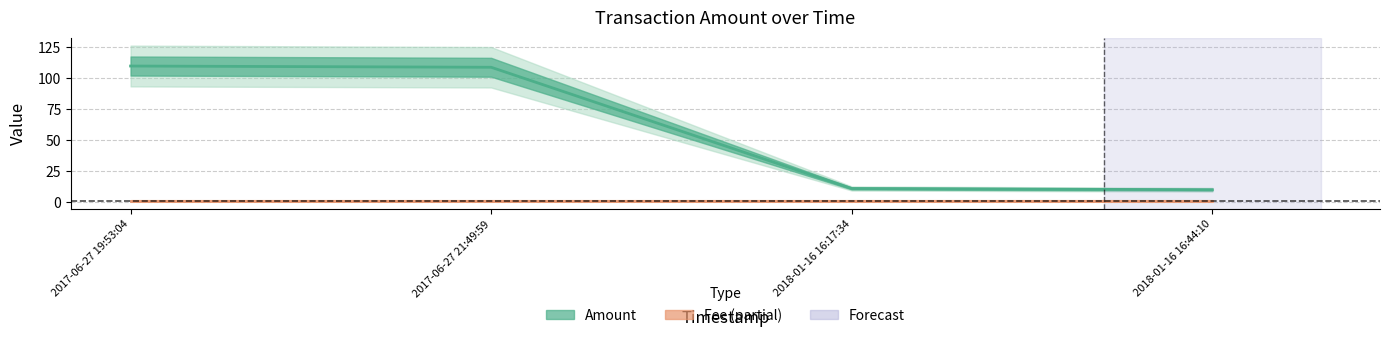

True or false: there are more than 0 points higher than both neighbors.

False